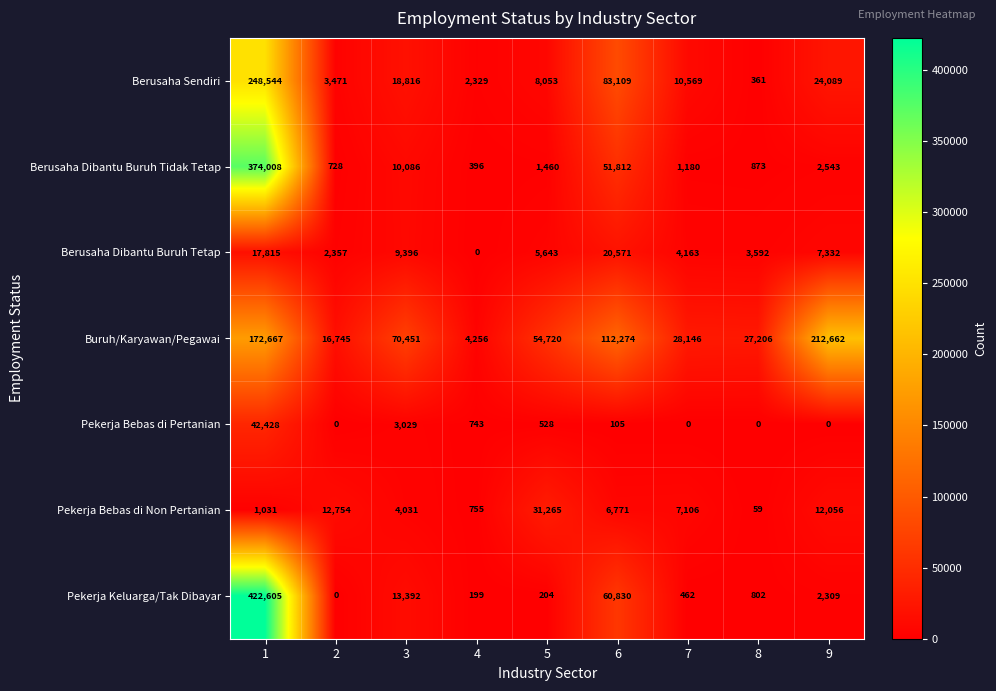

What is the average value of the Buruh/Karyawan/Pegawai series?

77681